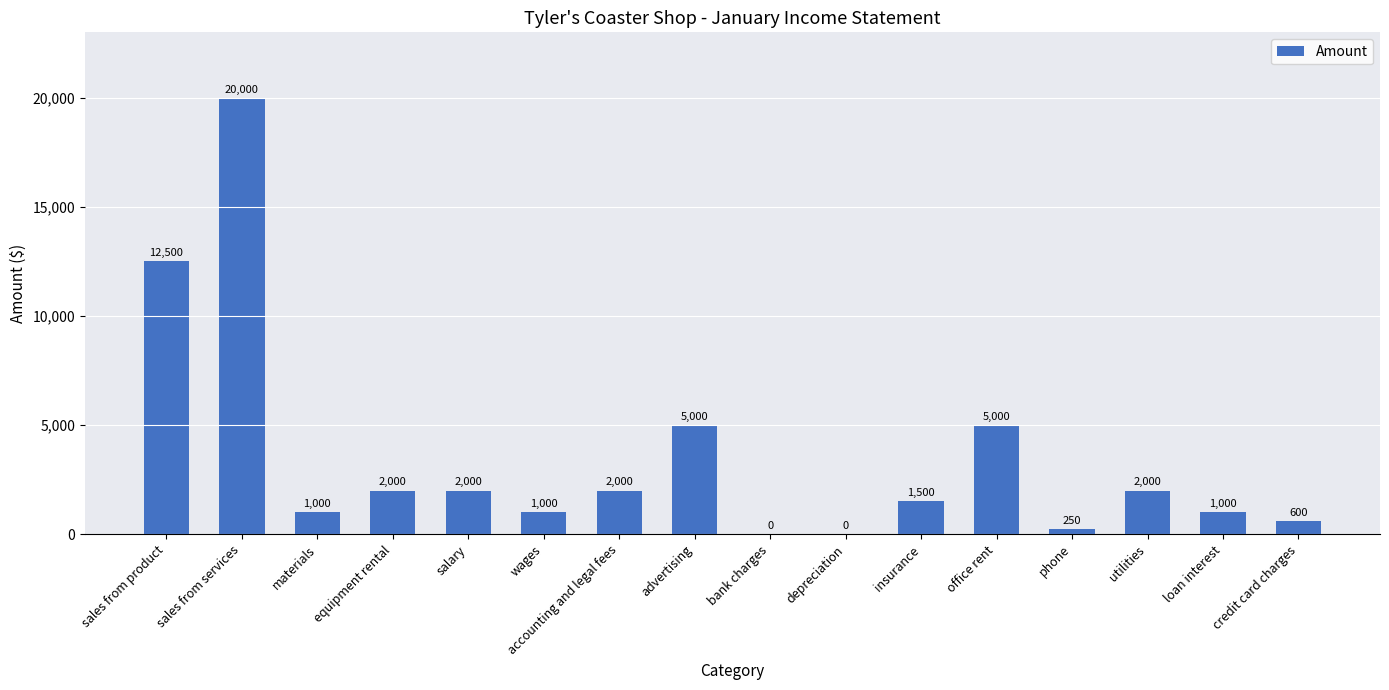

Where is the data nearest to the value 10000?

sales from product